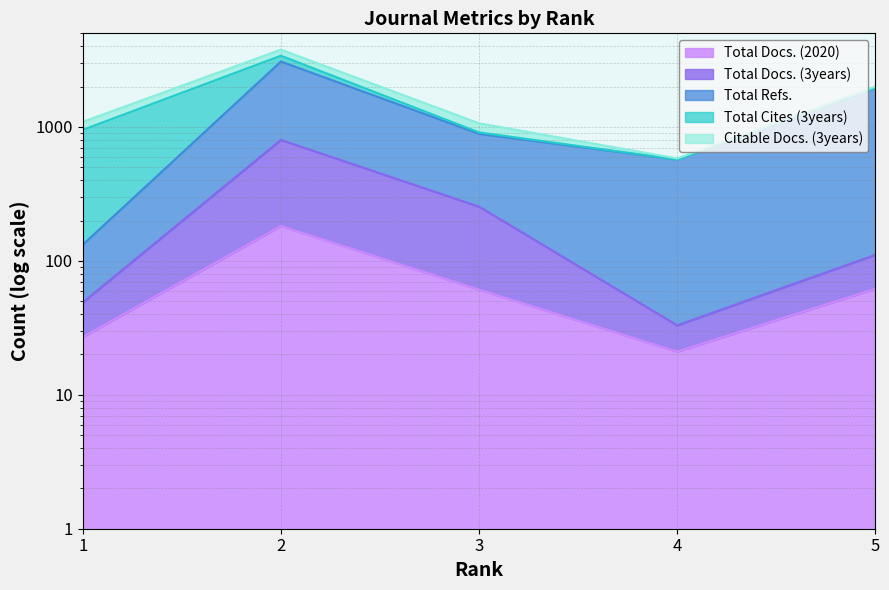

True or false: Total Docs. (3years) has a value of 33 at 4.

True